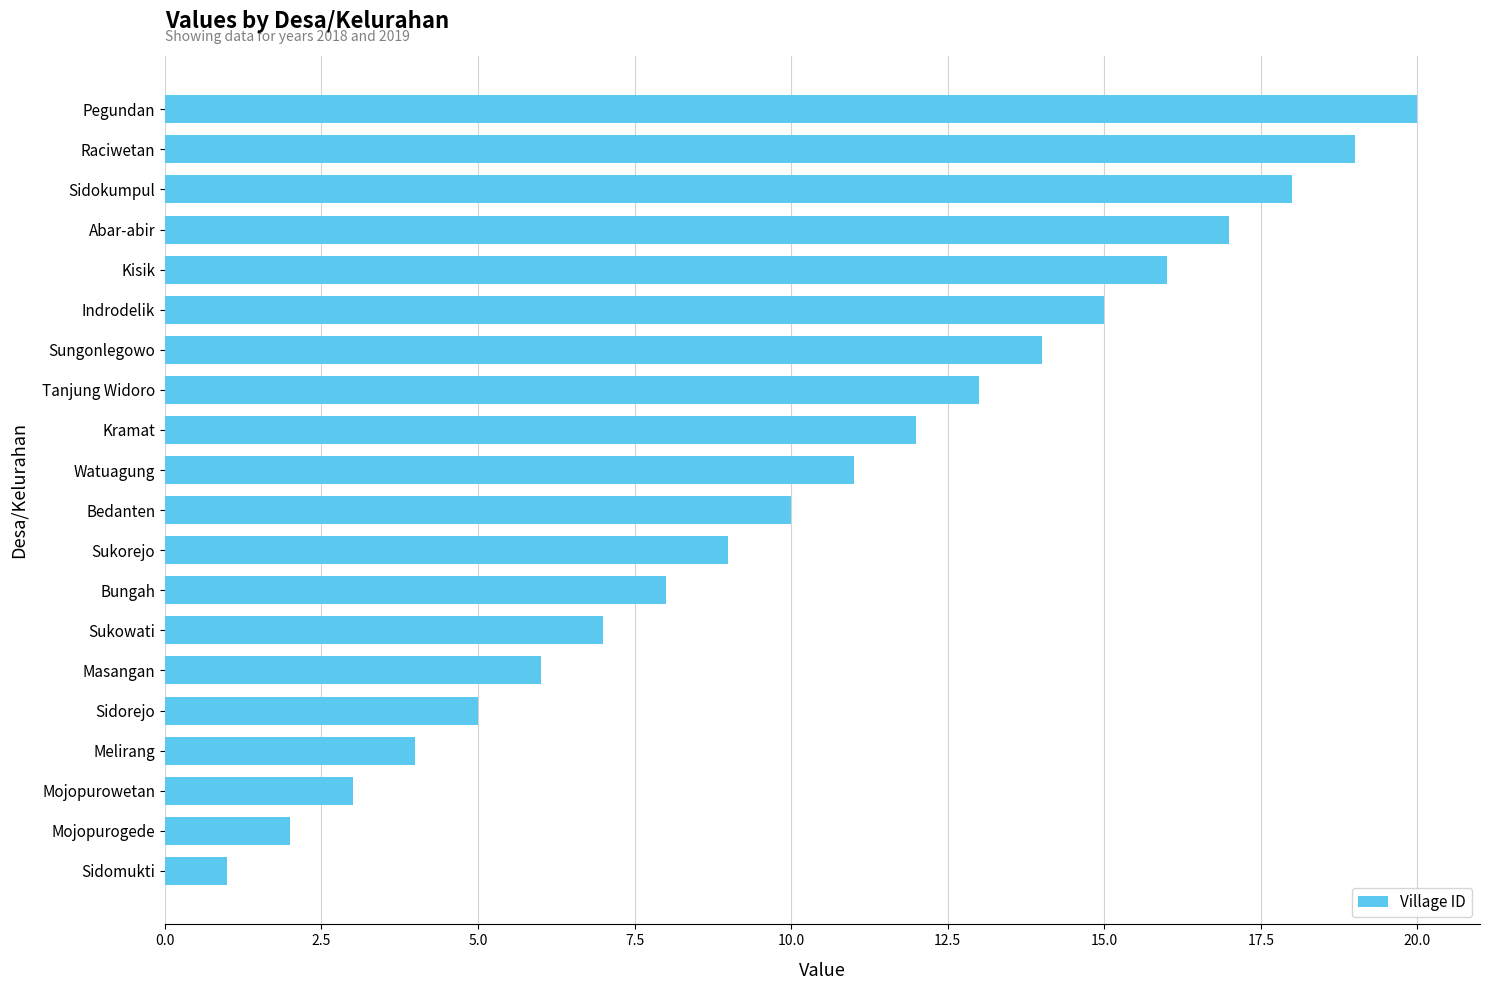

Reading top to bottom, list all the values displayed in this chart.

Pegundan=20	Raciwetan=19	Sidokumpul=18	Abar-abir=17	Kisik=16	Indrodelik=15	Sungonlegowo=14	Tanjung Widoro=13	Kramat=12	Watuagung=11	Bedanten=10	Sukorejo=9	Bungah=8	Sukowati=7	Masangan=6	Sidorejo=5	Melirang=4	Mojopurowetan=3	Mojopurogede=2	Sidomukti=1